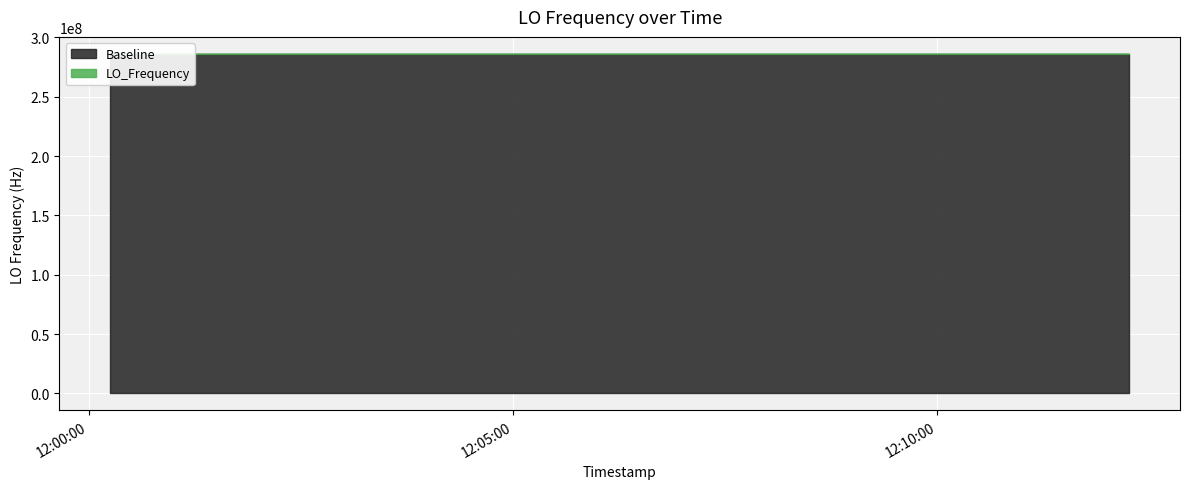

How many lines are shown in the chart?

1